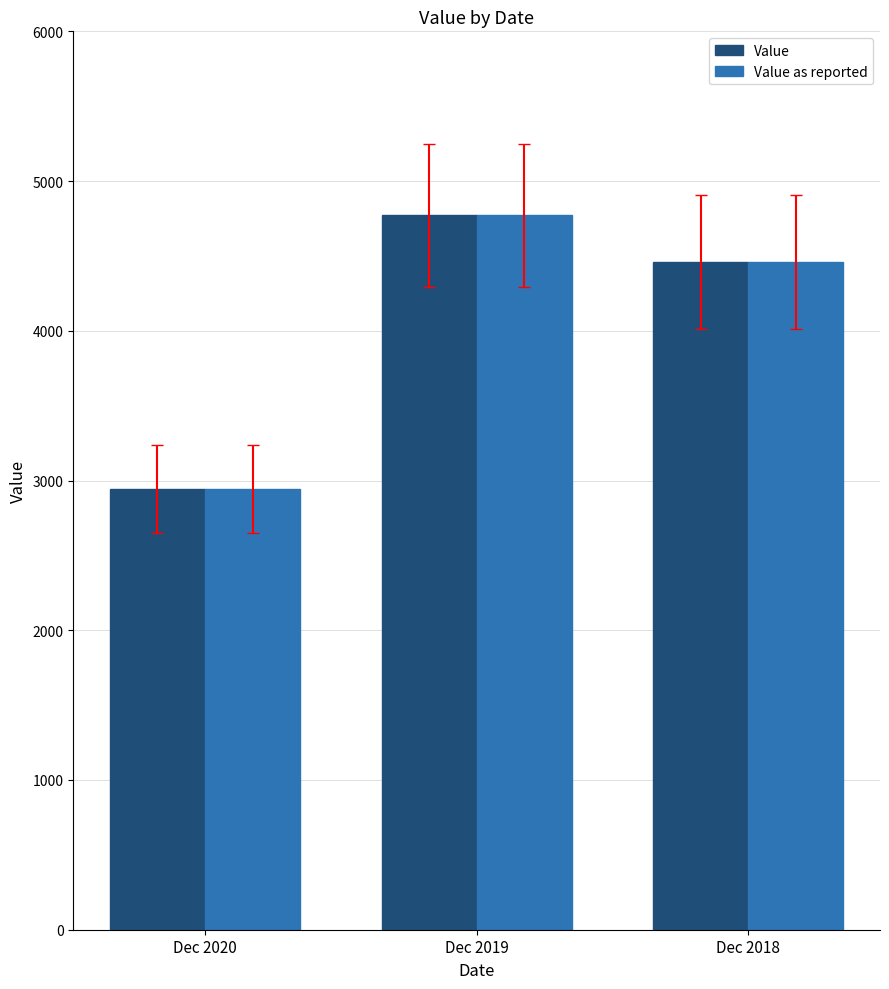

The value of Value at Dec 2020 is 5214. True or false?

False